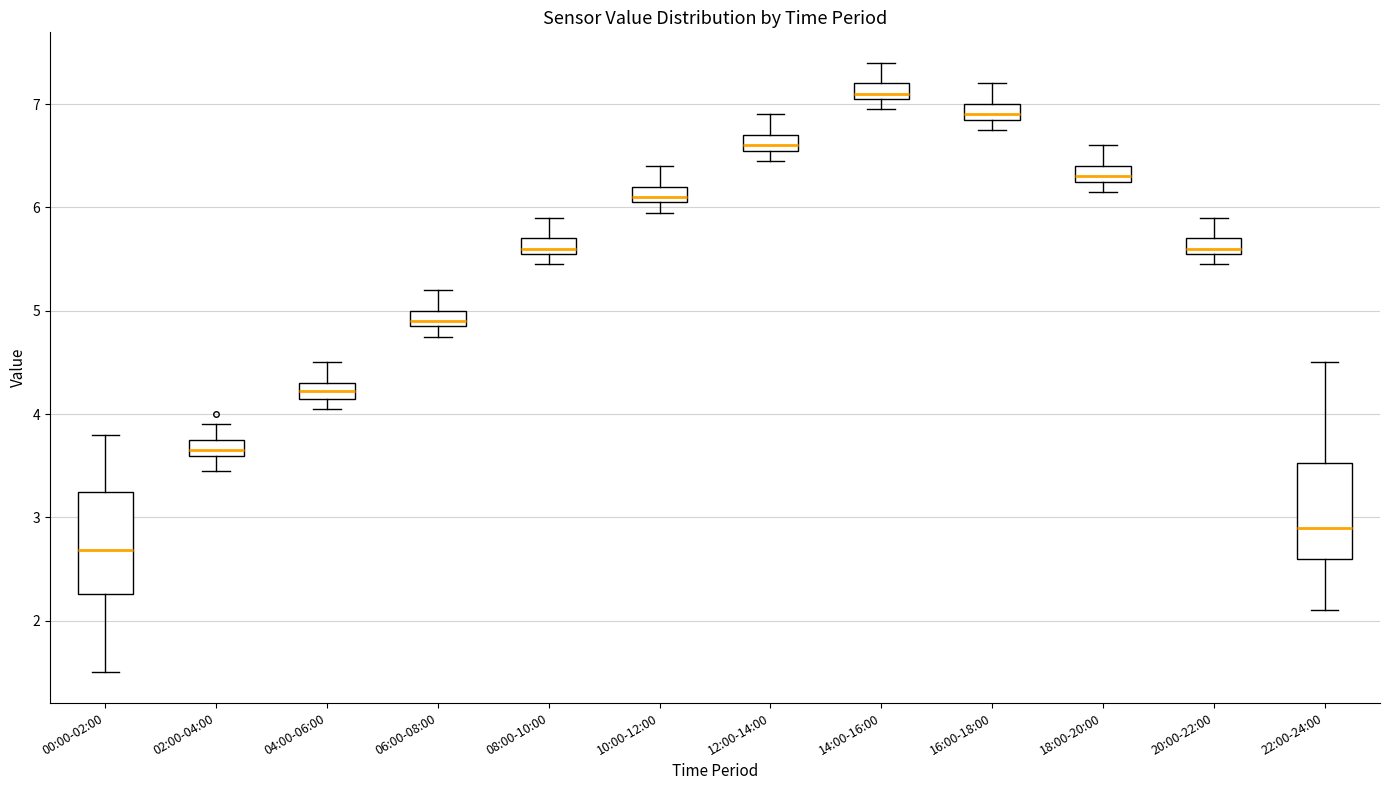

Where is the lower edge of the box for 10:00-12:00 on the y-axis? The values are not printed on the chart, so give them approximately, as read against the axis.

6.1